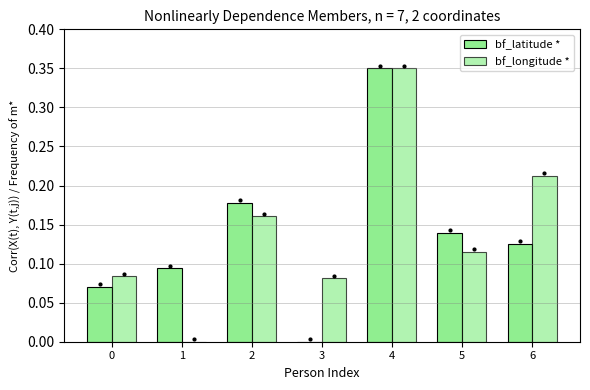

Does the chart contain stacked bars?

No